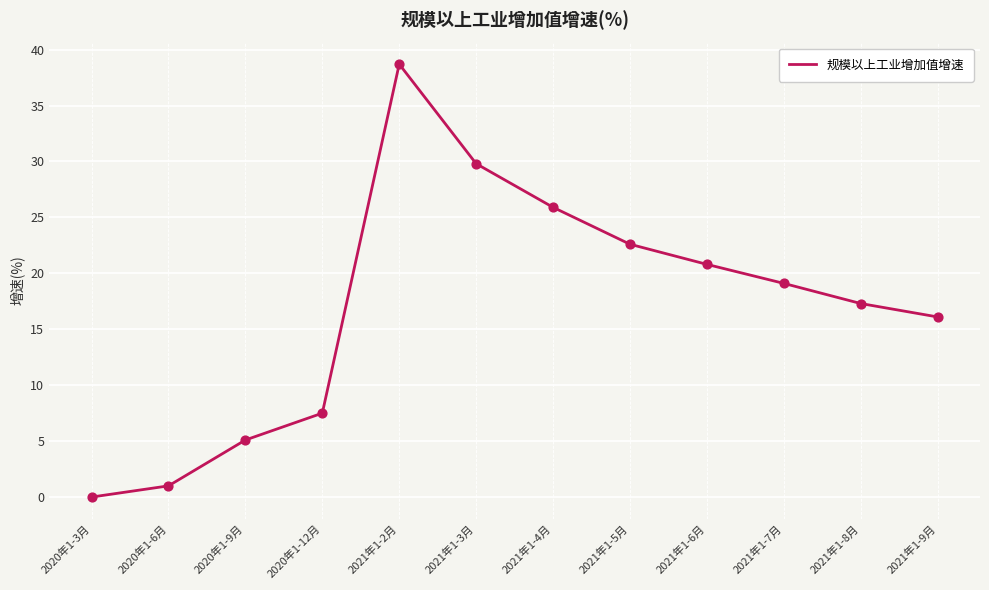

What is the change in value from 2021年1-2月 to 2021年1-8月?

-21.4